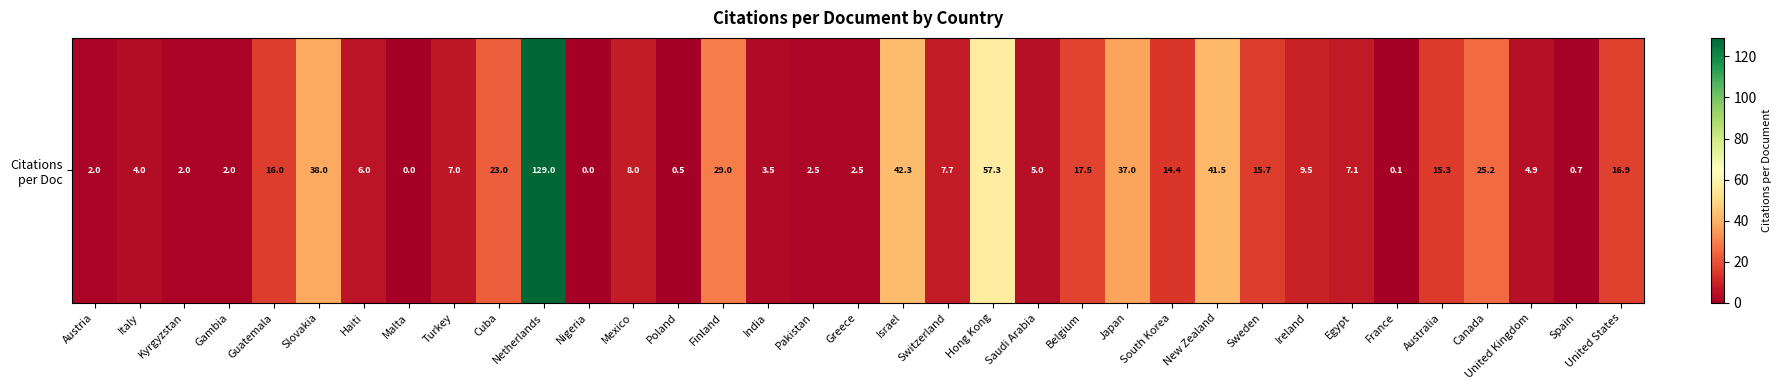

Reading left to right, extract all data points from this chart.

Austria=2.0	Italy=4.0	Kyrgyzstan=2.0	Gambia=2.0	Guatemala=16.0	Slovakia=38.0	Haiti=6.0	Malta=0.0	Turkey=7.0	Cuba=23.0	Netherlands=129.0	Nigeria=0.0	Mexico=8.0	Poland=0.5	Finland=29.0	India=3.5	Pakistan=2.5	Greece=2.5	Israel=42.3	Switzerland=7.7	Hong Kong=57.3	Saudi Arabia=5.0	Belgium=17.5	Japan=37.0	South Korea=14.4	New Zealand=41.5	Sweden=15.7	Ireland=9.5	Egypt=7.1	France=0.1	Australia=15.3	Canada=25.2	United Kingdom=4.9	Spain=0.7	United States=16.9